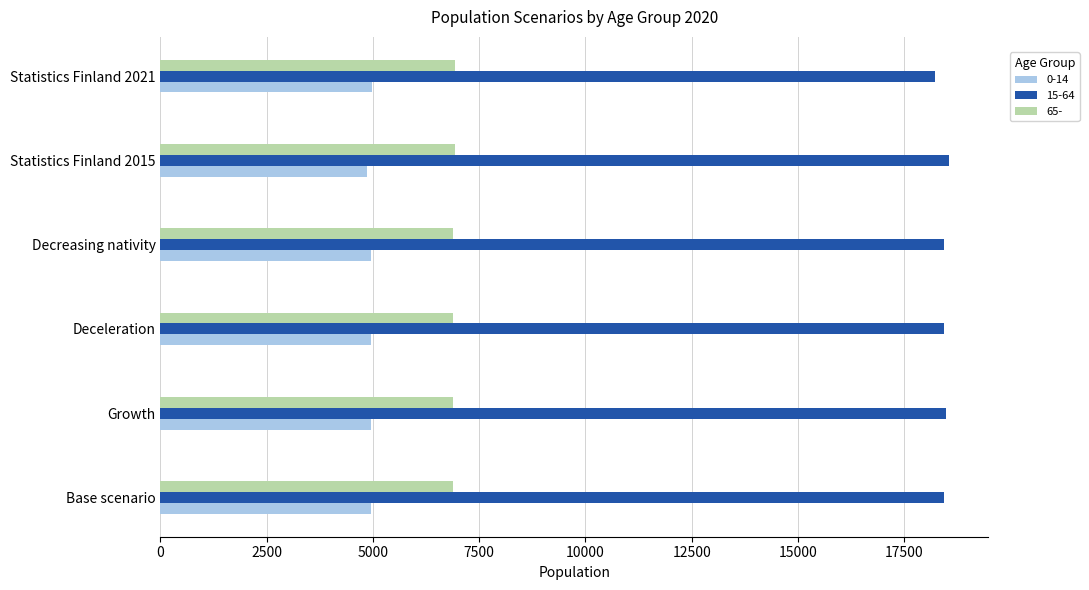

Rank the series at Growth from lowest to highest value.

0-14, 65-, 15-64